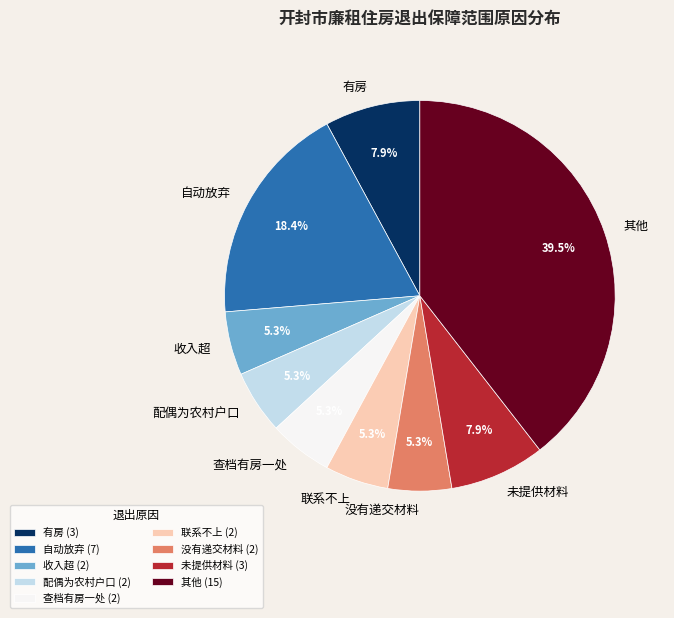

What is the total percentage of 收入超 and 其他?

44.7%